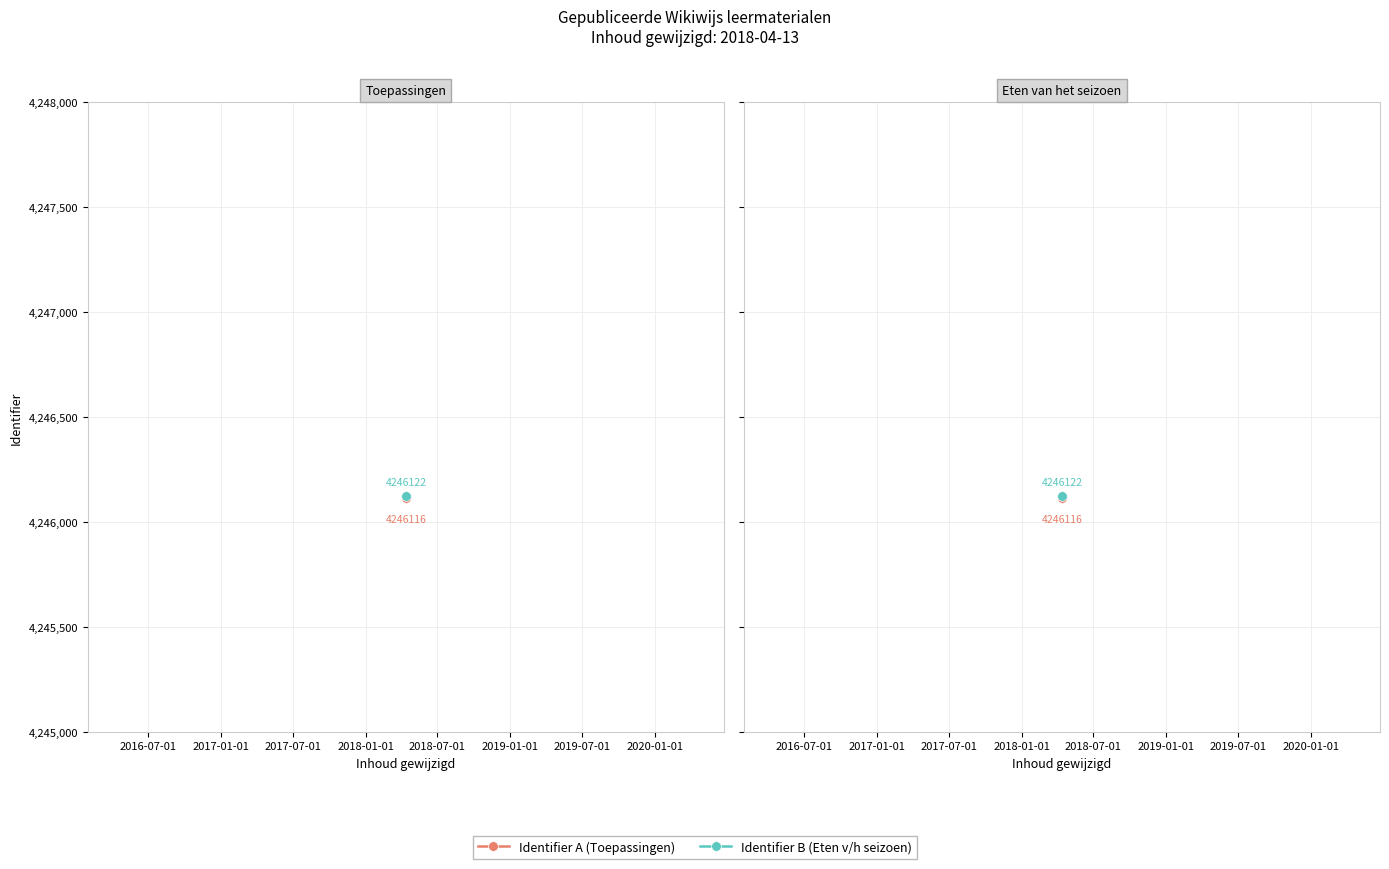

What is the difference between the maximum and minimum values?

6